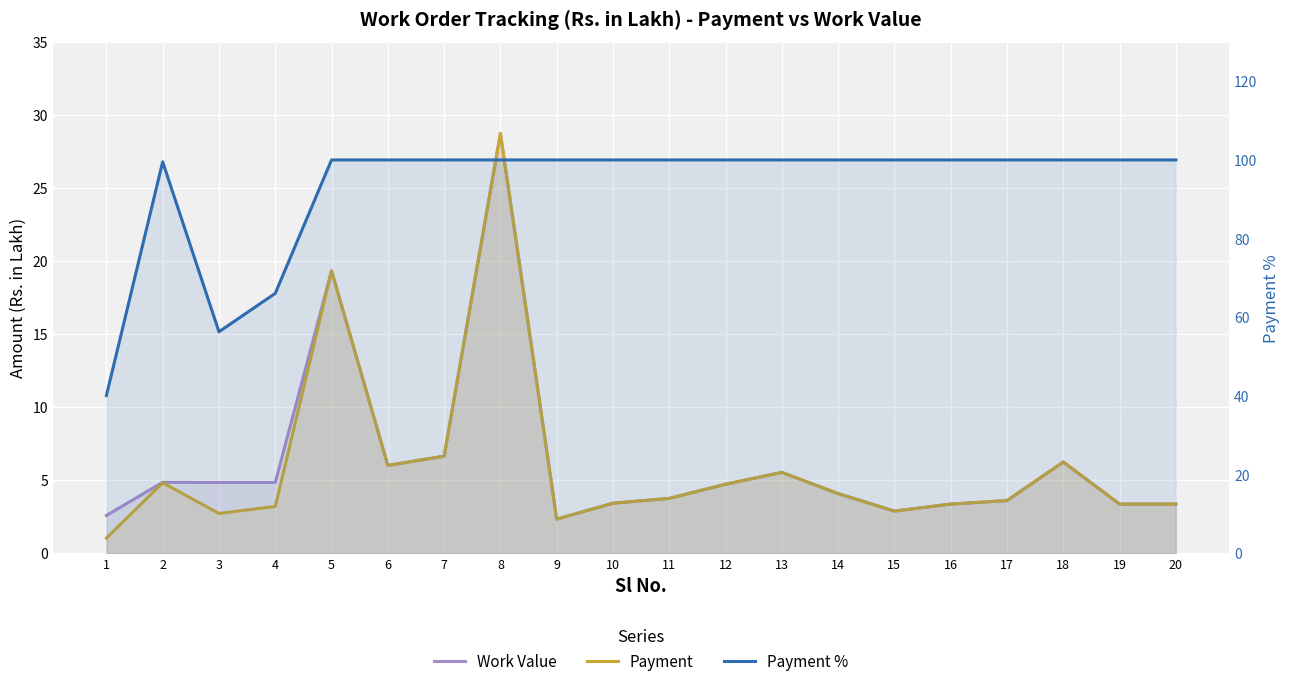

Which series has the largest range (max minus min)?

Payment %